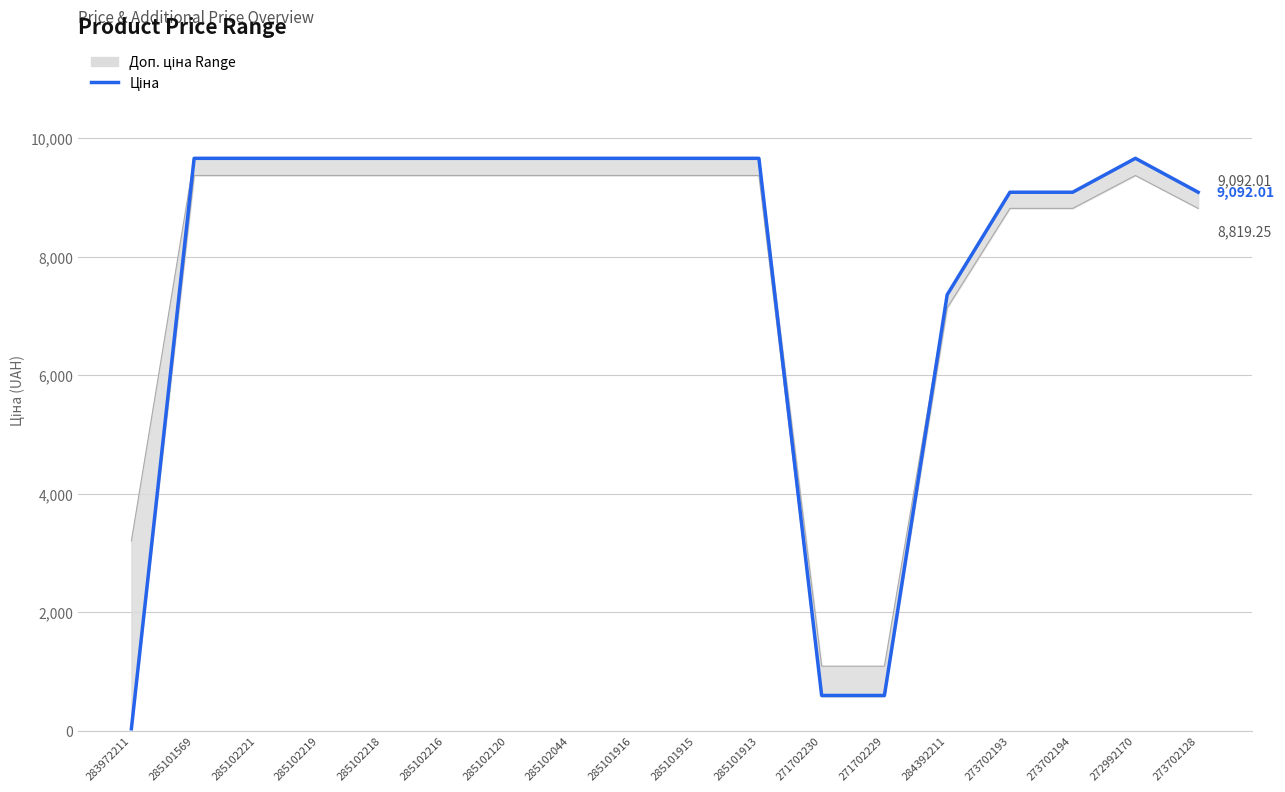

Rank the series by their average value, from lowest to highest.

Доп. ціна (lower), Ціна, Доп. ціна (upper)